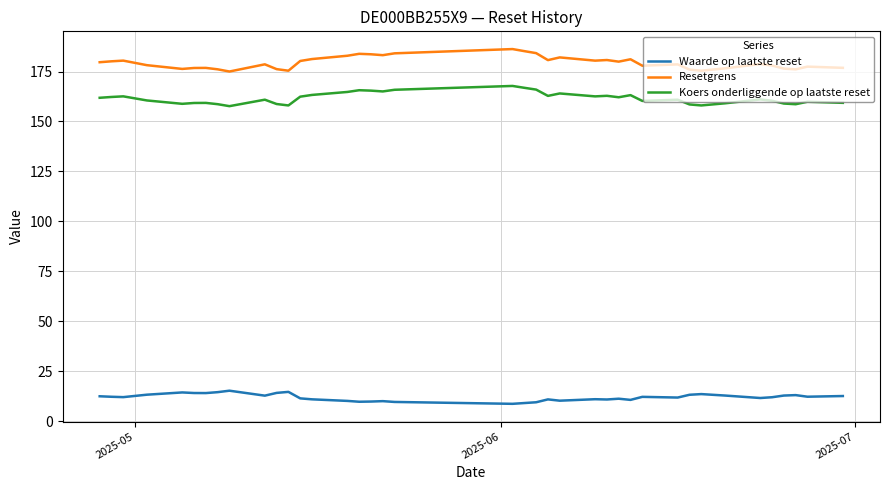

What are all the series names shown in the legend?

Waarde op laatste reset, Resetgrens, Koers onderliggende op laatste reset